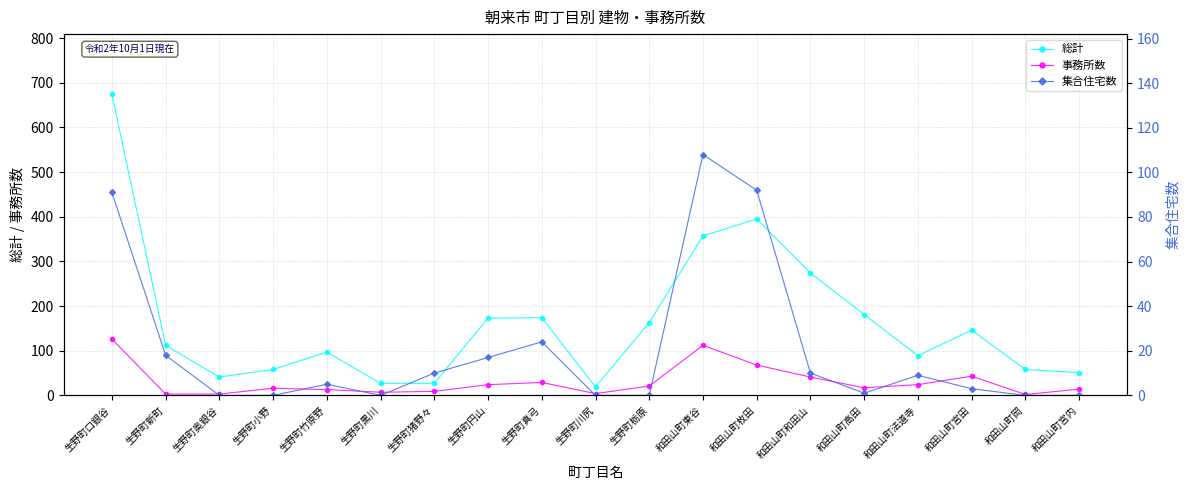

How many data points in 総計 are less than 112?

9